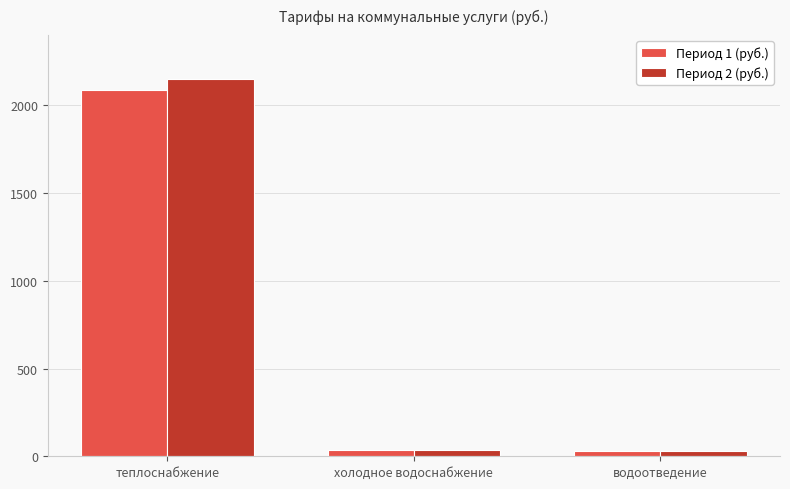

Are the bars horizontal?

No